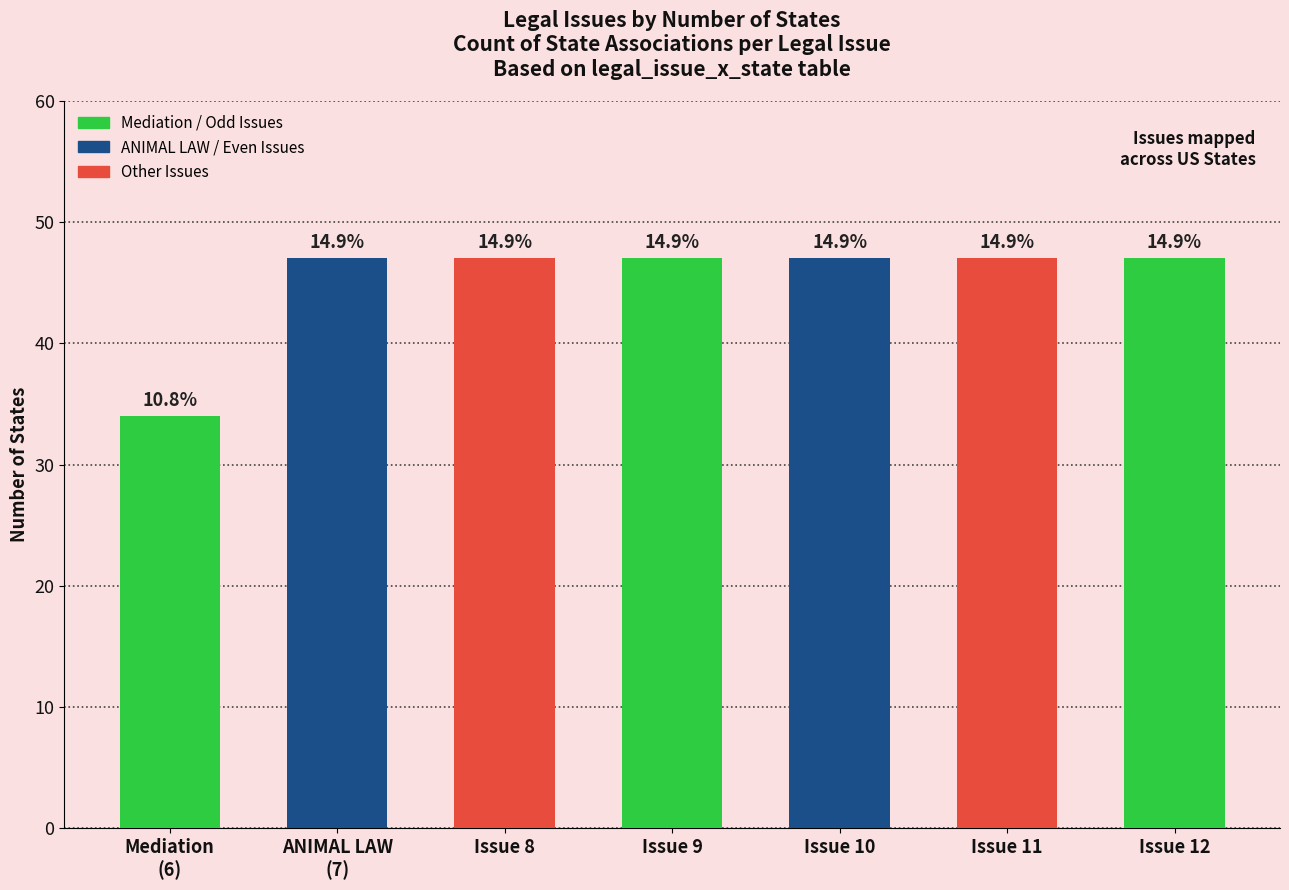

Rank the categories by value from highest to lowest.

ANIMAL LAW
(7), Issue 8, Issue 9, Issue 10, Issue 11, Issue 12, Mediation
(6)